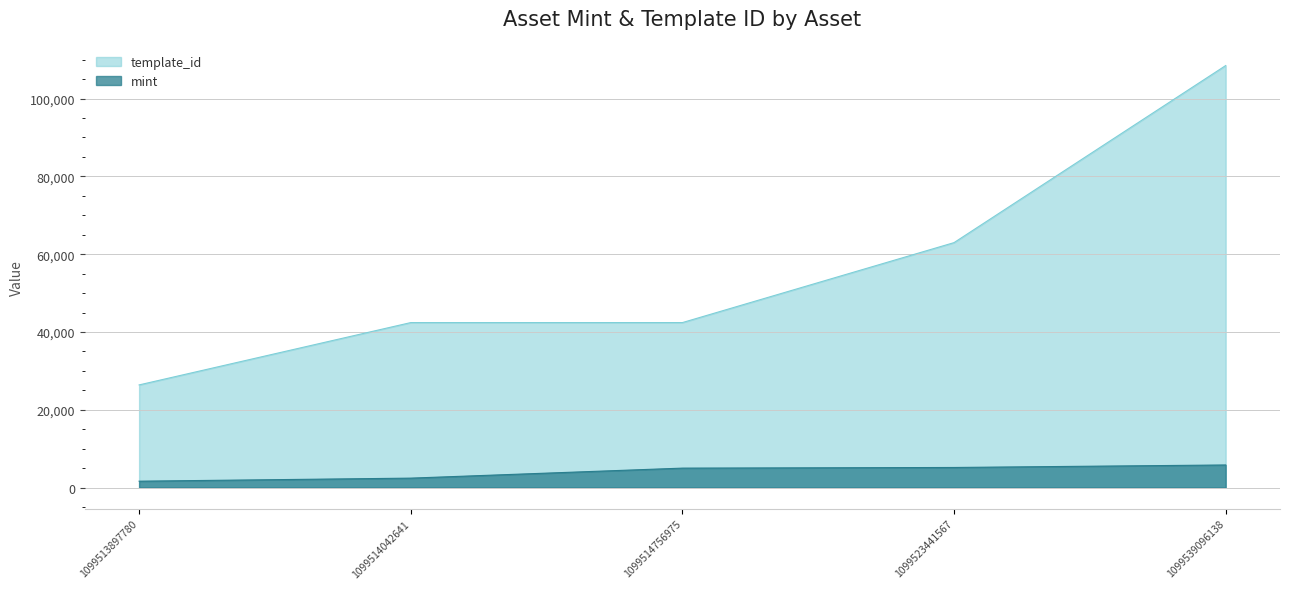

What is the value of the mint point at the 3rd from the left?

5012